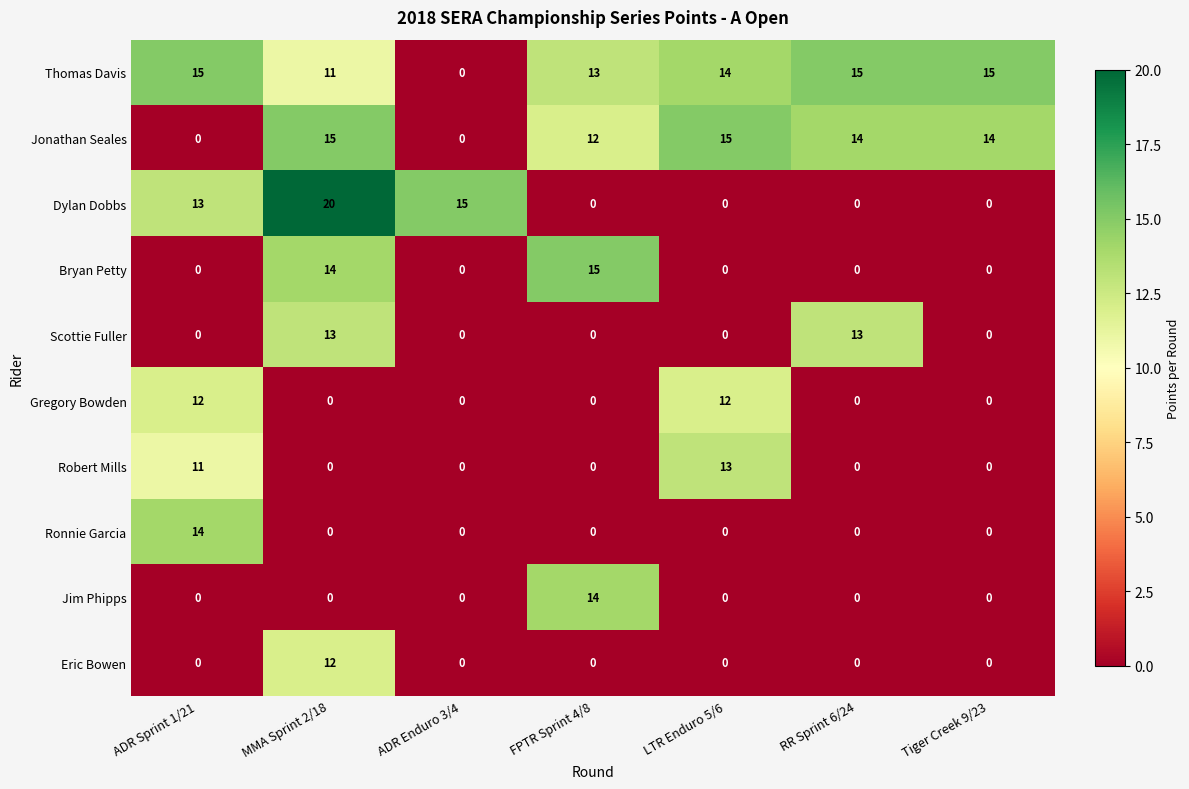

What is the total value across all series at ADR Sprint 1/21?

65